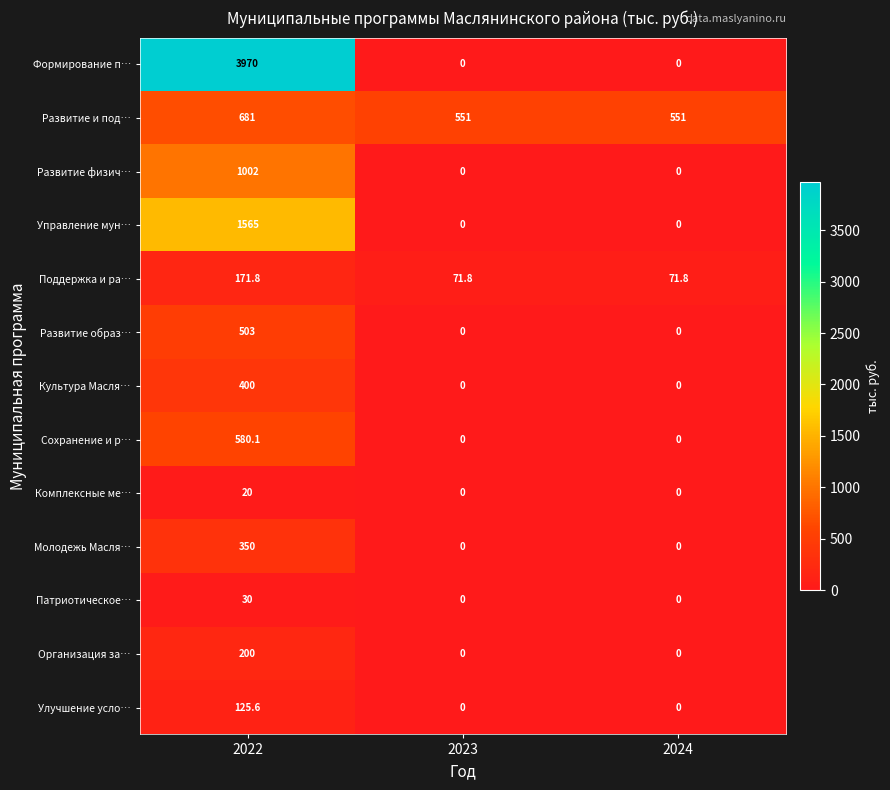

Count the number of data series in this chart.

13